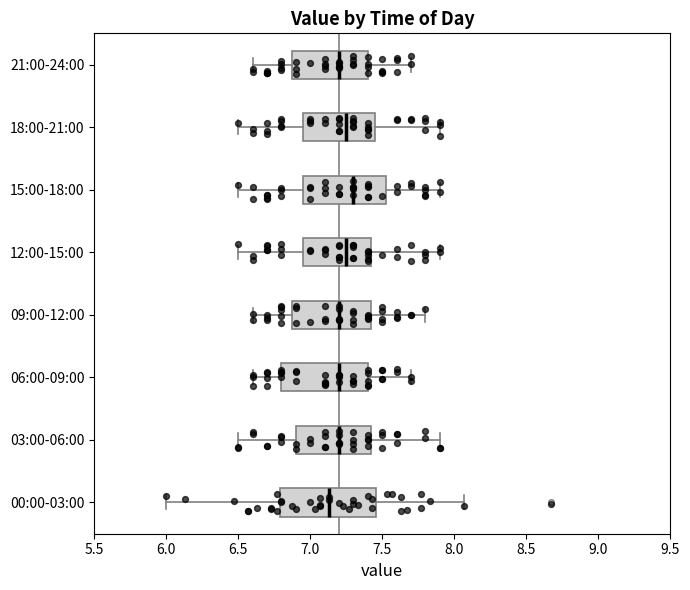

Reading bottom to top, transcribe this box plot: for each box, give where its median line is, the range the box spans, and where its two whiskers end, as read against the x-axis. The values are not printed on the chart, so give them approximately, as read against the axis.

00:00-03:00: median 7.15, box 6.80 to 7.45, whiskers 6.00 to 8.05
03:00-06:00: median 7.20, box 6.90 to 7.45, whiskers 6.50 to 7.90
06:00-09:00: median 7.20, box 6.80 to 7.40, whiskers 6.60 to 7.70
09:00-12:00: median 7.20, box 6.90 to 7.45, whiskers 6.60 to 7.80
12:00-15:00: median 7.25, box 6.95 to 7.45, whiskers 6.50 to 7.90
15:00-18:00: median 7.30, box 6.95 to 7.55, whiskers 6.50 to 7.90
18:00-21:00: median 7.25, box 6.95 to 7.45, whiskers 6.50 to 7.90
21:00-24:00: median 7.20, box 6.90 to 7.40, whiskers 6.60 to 7.70